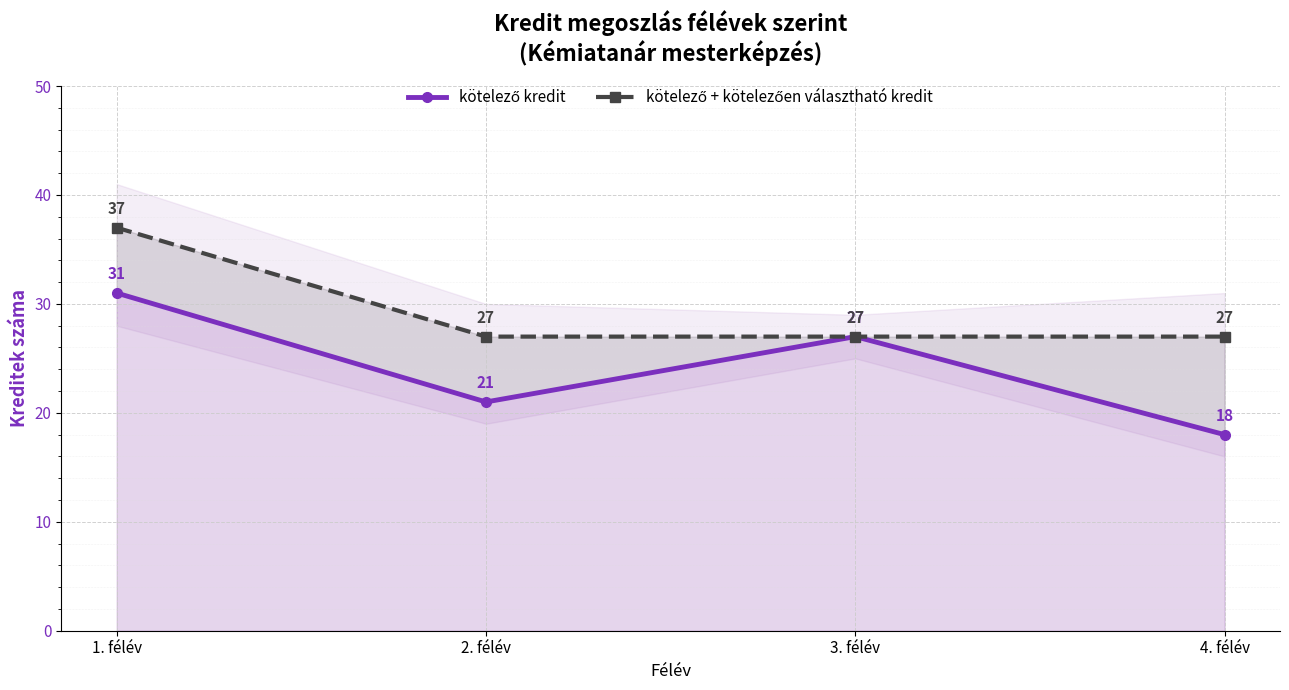

What is the difference between the kötelező kredit values at 4. félév and 1. félév?

13